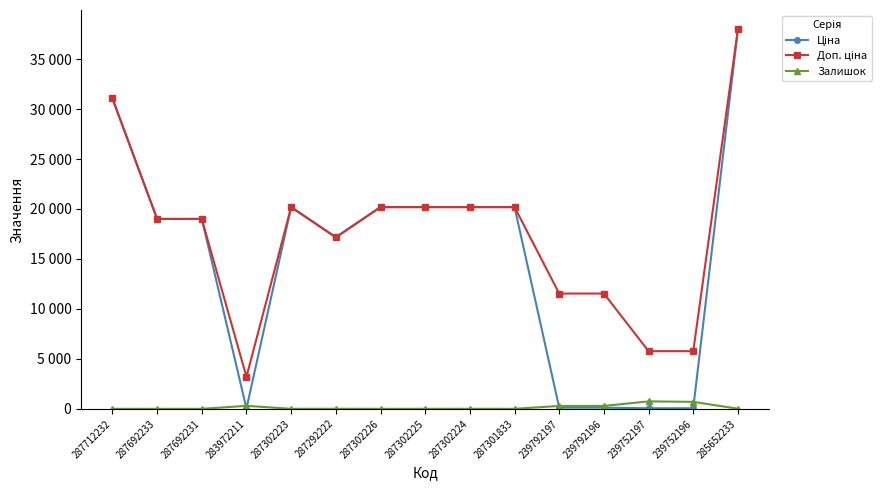

Does the chart display data point markers on the line(s)?

Yes